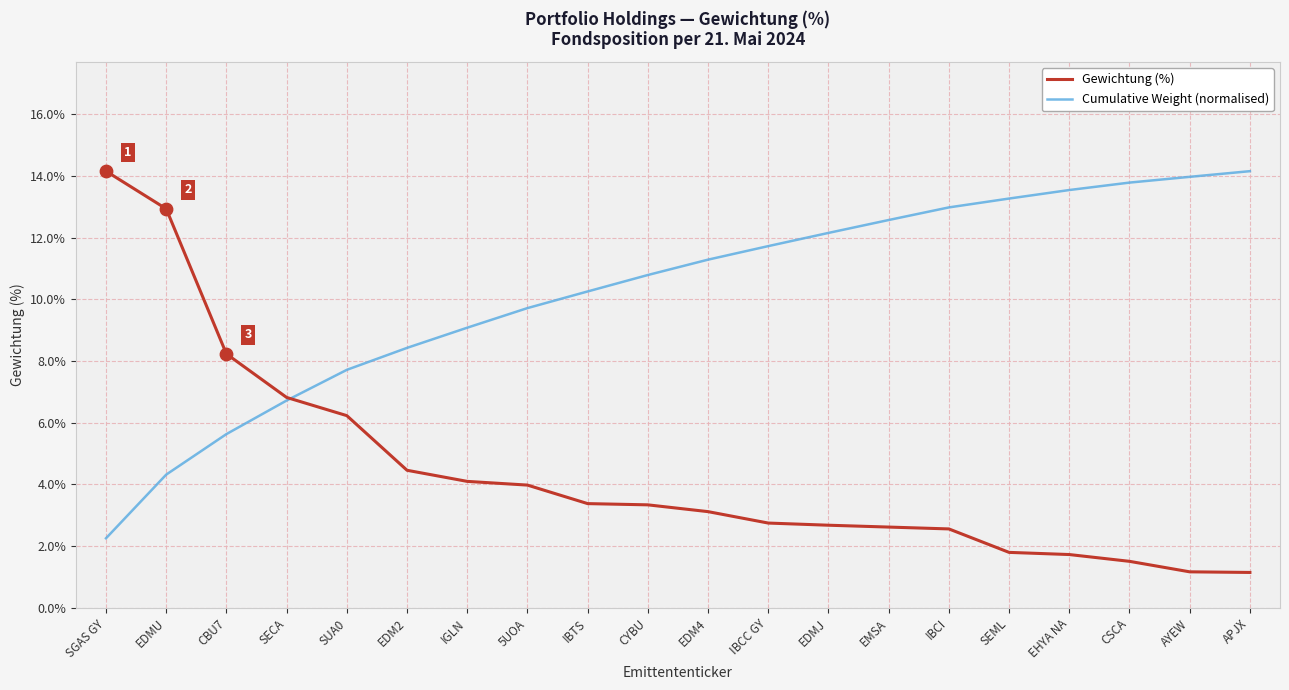

What is the total value across all series at SECA?

13.5